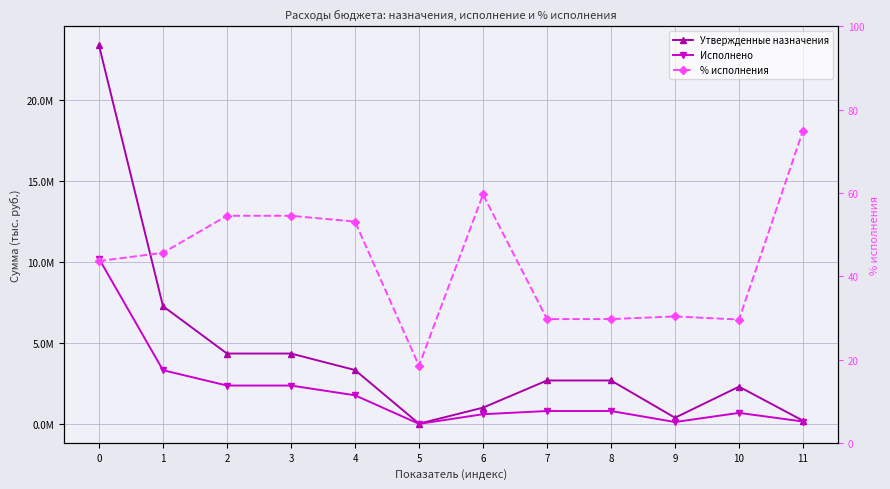

Count the number of data series in this chart.

3